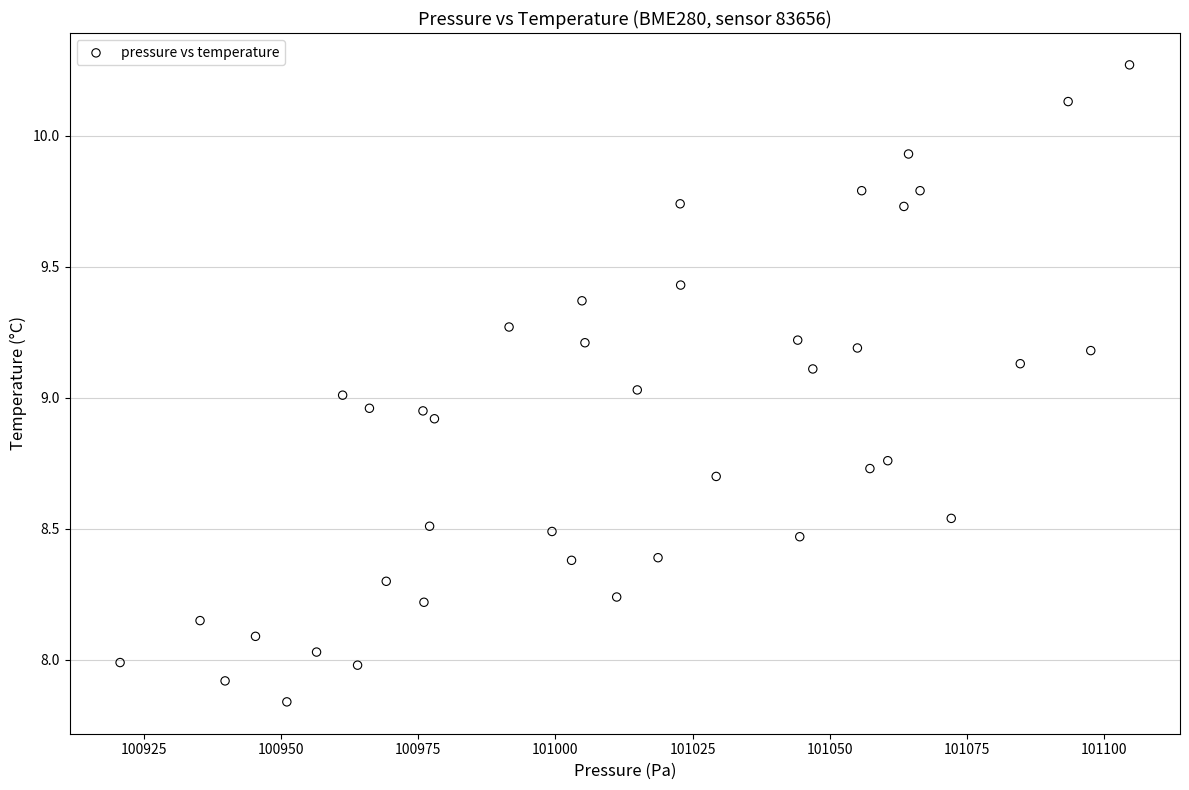

What is the range of Y values (max minus min)?

2.4